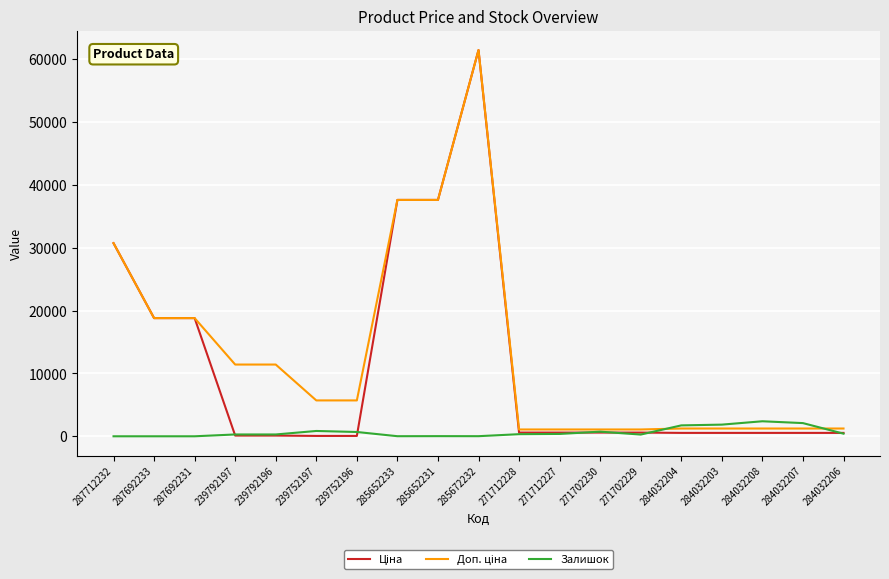

Reading right to left, list all the values displayed in this chart.

Ціна: 539.0	539.0	539.0	539.0	539.0	589.9	589.9	589.9	589.9	61434.3	37593.6	37593.6	57.0	57.0	114.1	114.1	18796.8	18796.8	30717.1
Доп. ціна: 1235.4	1235.4	1235.4	1235.4	1235.4	1081.7	1081.7	1081.7	1081.7	61434.3	37593.6	37593.6	5705.0	5705.0	11410.0	11410.0	18796.8	18796.8	30717.1
Залишок: 417.0	2096.0	2388.0	1854.0	1734.0	273.0	736.0	374.0	334.0	16.0	23.0	13.0	683.0	845.0	290.0	289.0	0.0	0.0	0.0